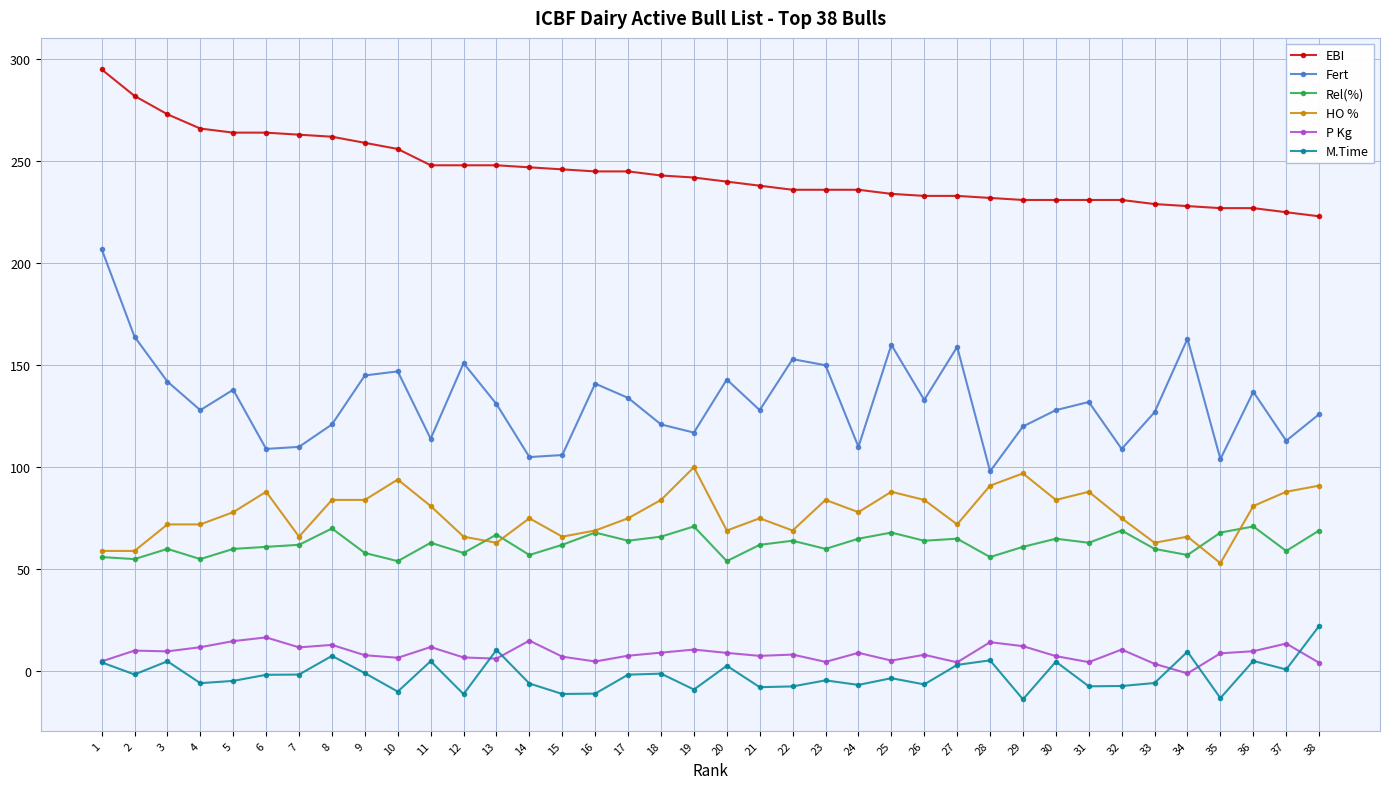

Rank the series at 29 from highest to lowest value.

EBI, Fert, HO %, Rel(%), P Kg, M.Time